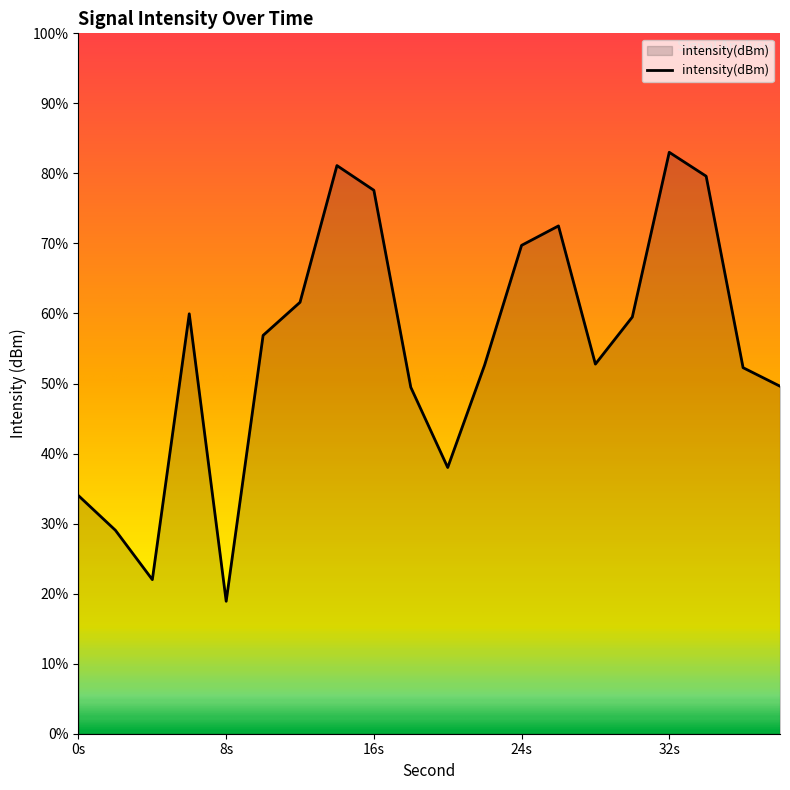

Which has a higher value, 36 or 22?

22